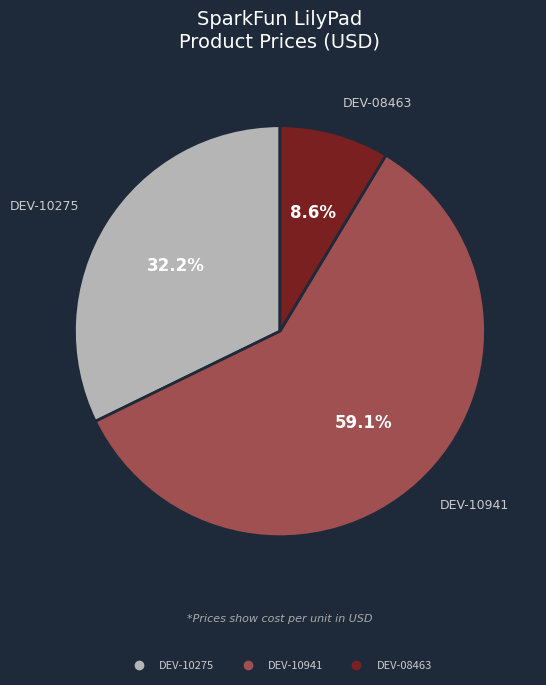

Is there any slice that represents more than half of the pie?

Yes